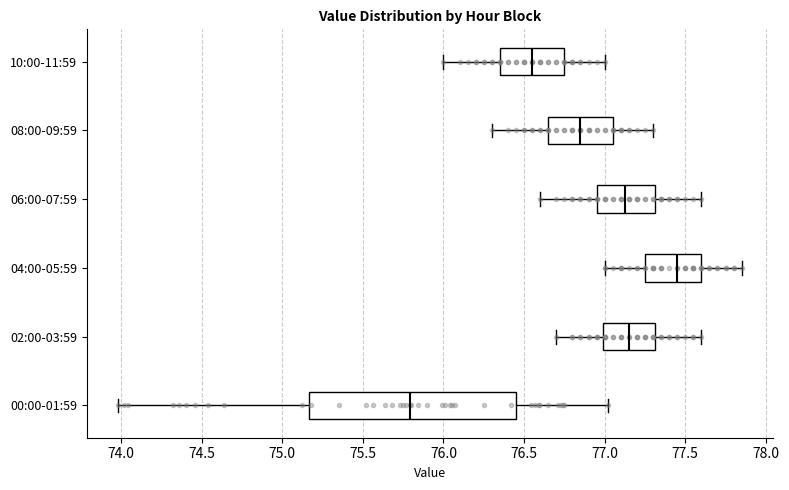

Where does the median line of the box for 08:00-09:59 sit on the x-axis? The values are not printed on the chart, so give them approximately, as read against the axis.

76.85